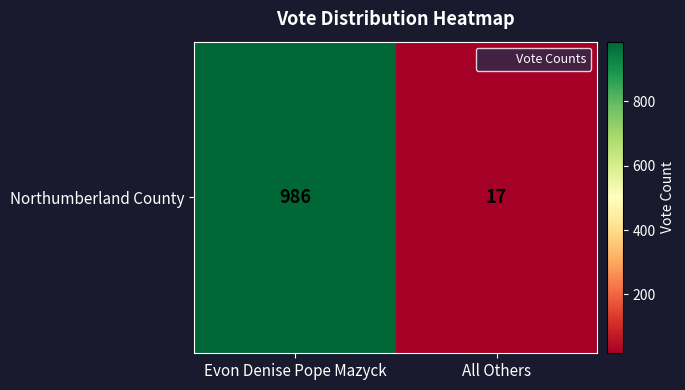

Reading left to right, extract all data points from this chart.

986	17